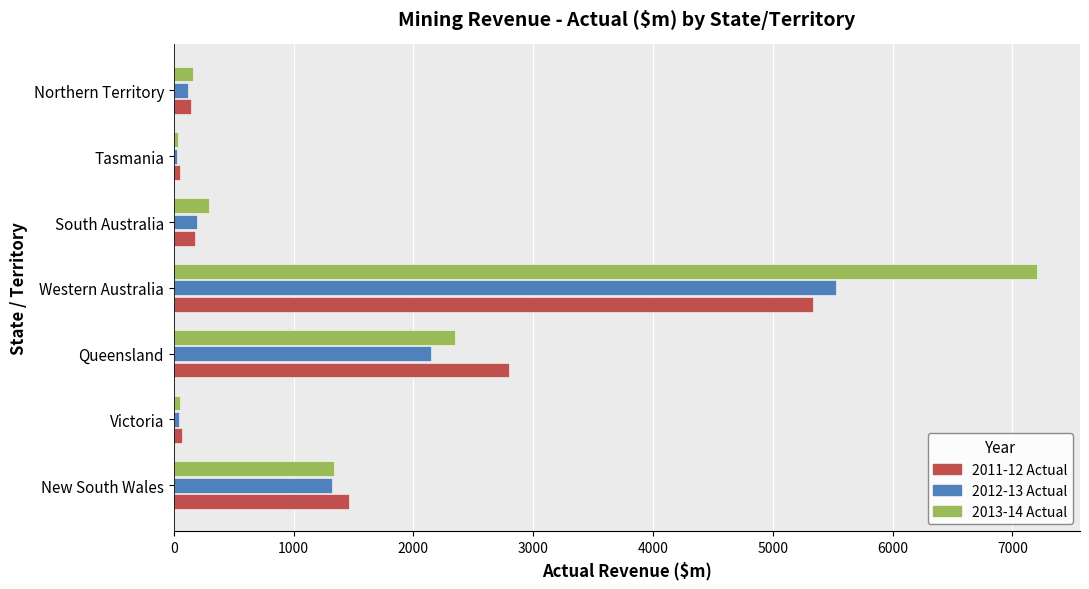

How many distinct data groups are displayed?

3